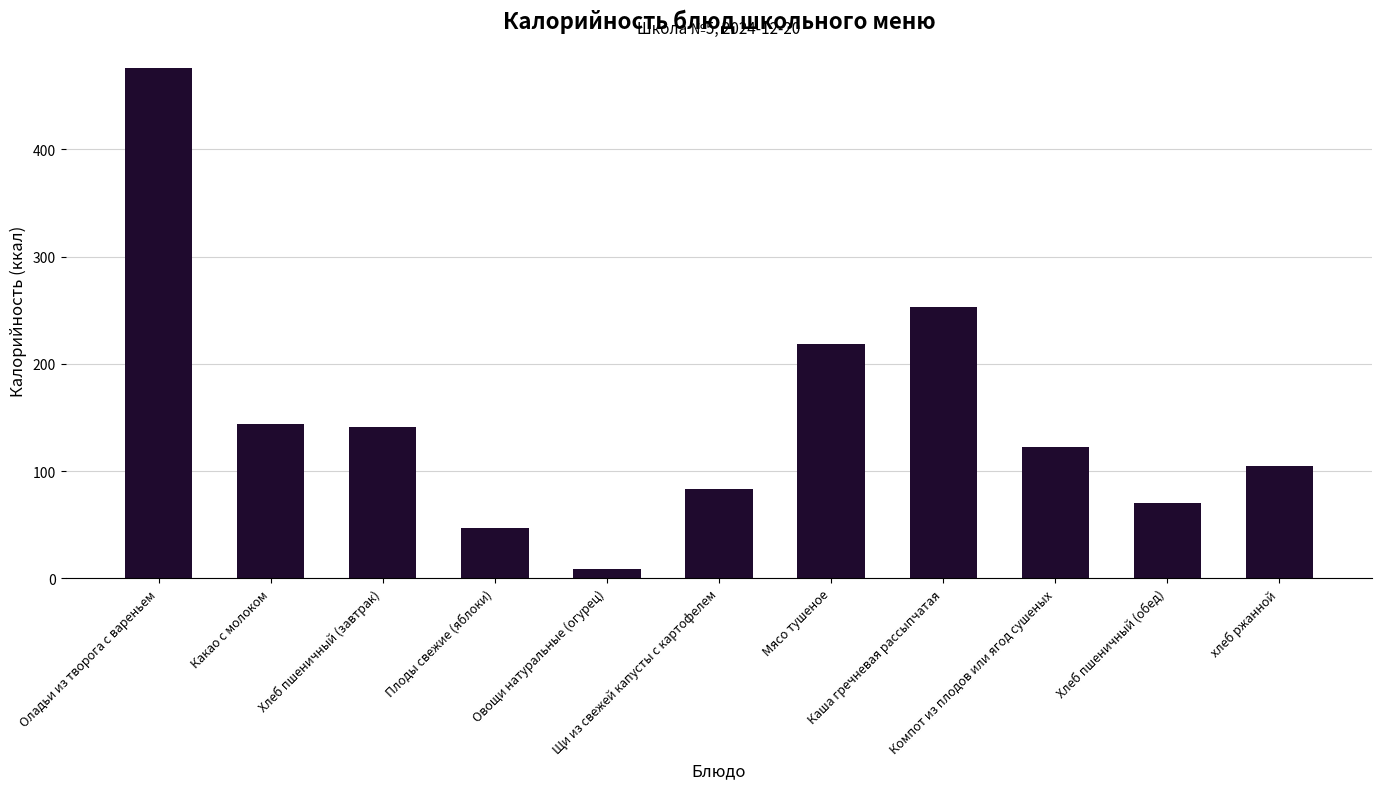

What is the average value?

151.6